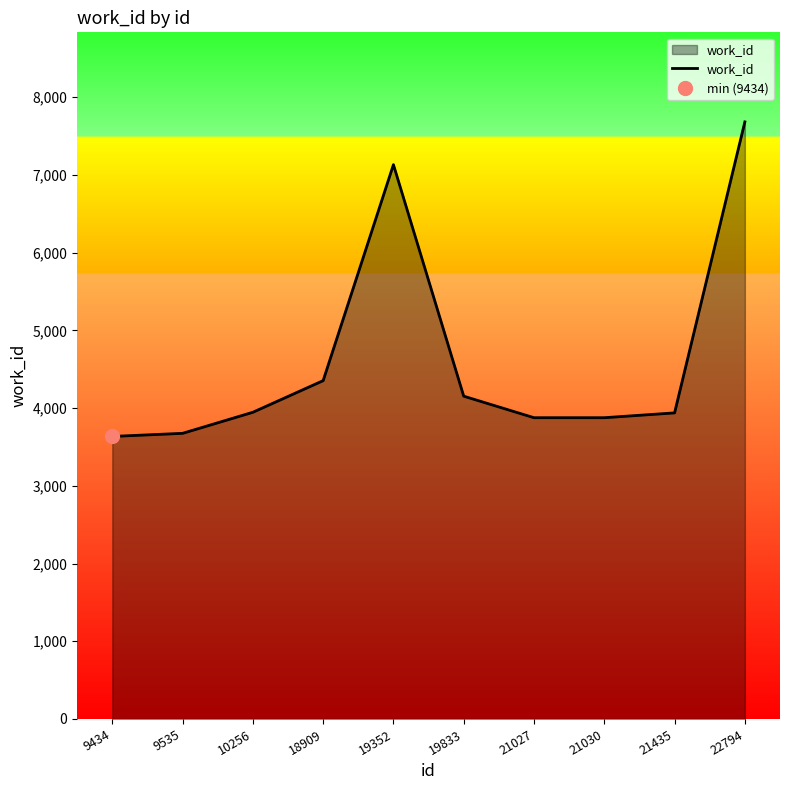

What is the sum of the values at 9434 and 21030?

7511